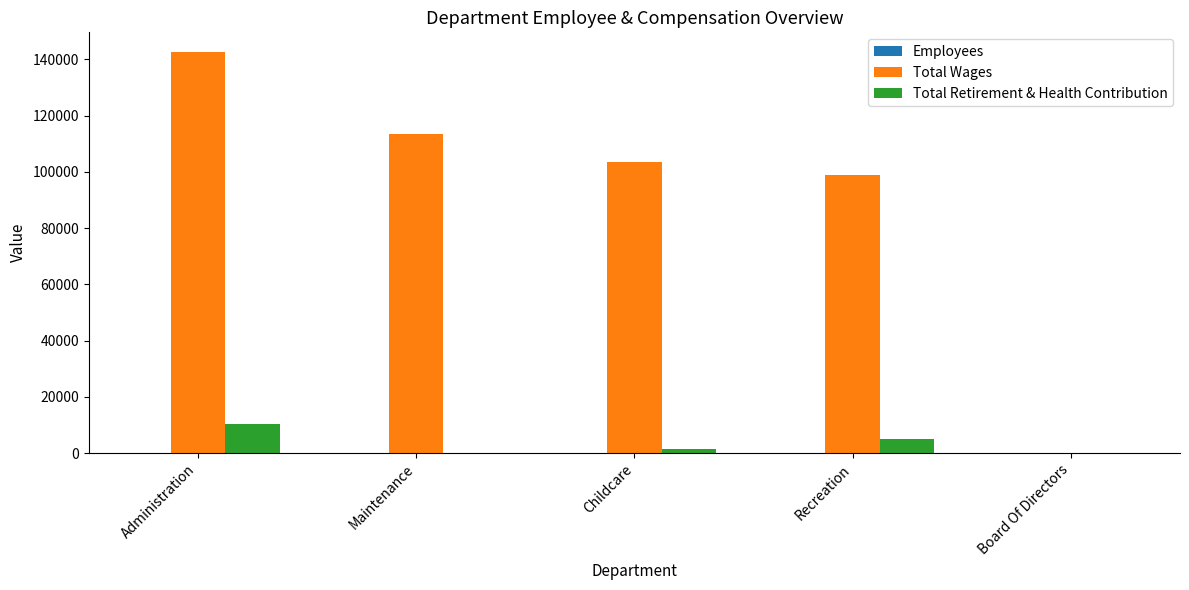

The Total Retirement & Health Contribution series shows 0 at Board Of Directors. True or false?

True